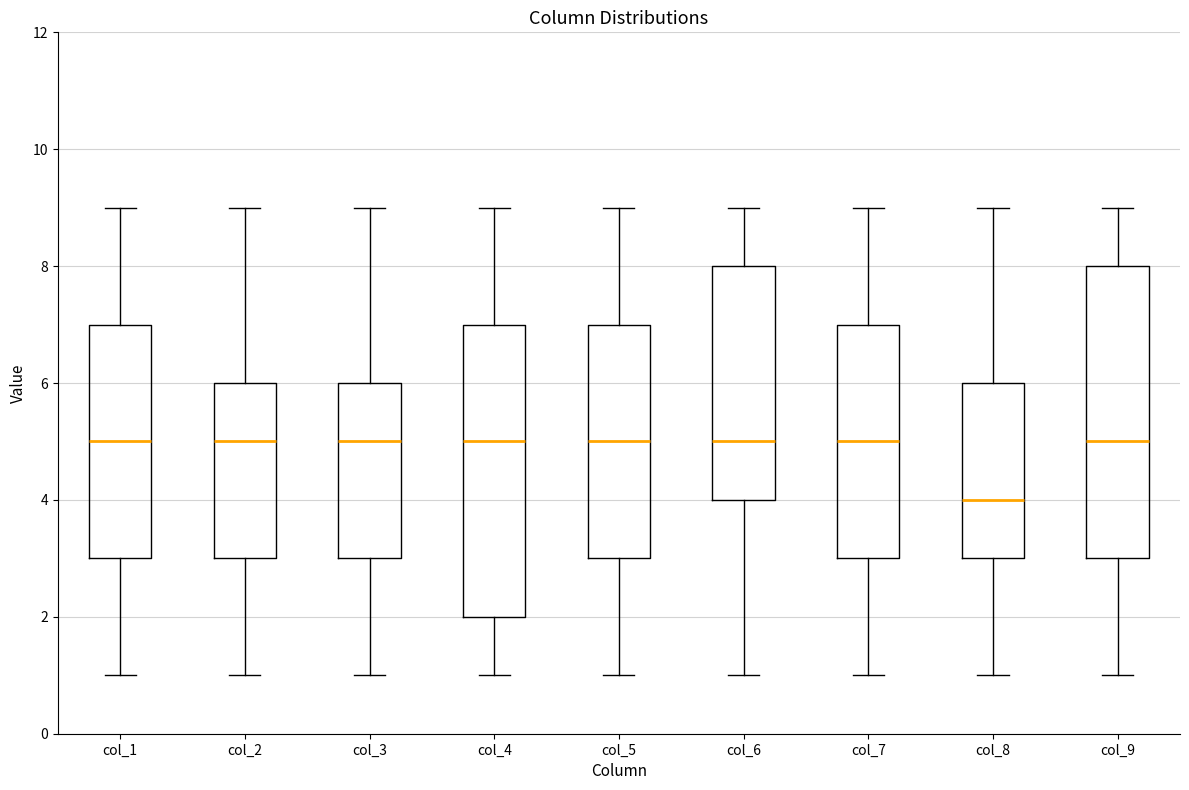

Which box has the lowest median line?

col_8